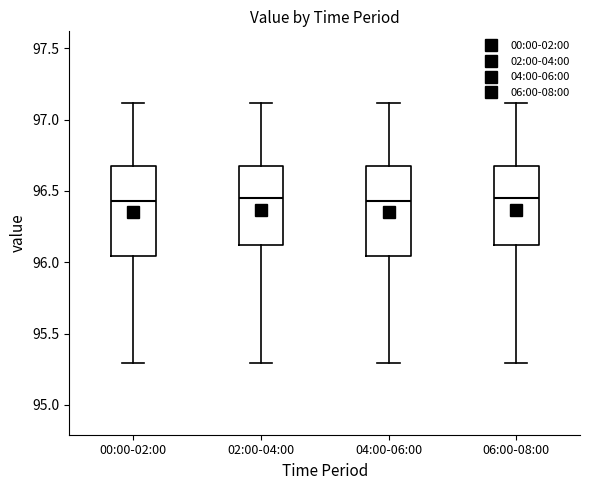

Reading left to right, transcribe this box plot: for each box, give where its median line is, the range the box spans, and where its two whiskers end, as read against the y-axis. The values are not printed on the chart, so give them approximately, as read against the axis.

00:00-02:00: median 96.45, box 96.05 to 96.70, whiskers 95.30 to 97.10
02:00-04:00: median 96.45, box 96.10 to 96.70, whiskers 95.30 to 97.10
04:00-06:00: median 96.45, box 96.05 to 96.70, whiskers 95.30 to 97.10
06:00-08:00: median 96.45, box 96.10 to 96.70, whiskers 95.30 to 97.10